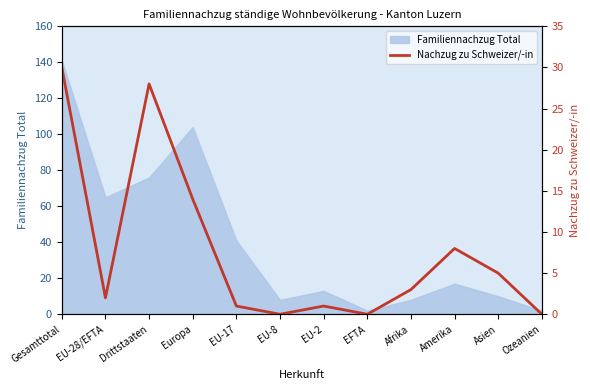

Reading left to right, extract all data points from this chart.

30	2	28	14	1	0	1	0	3	8	5	0